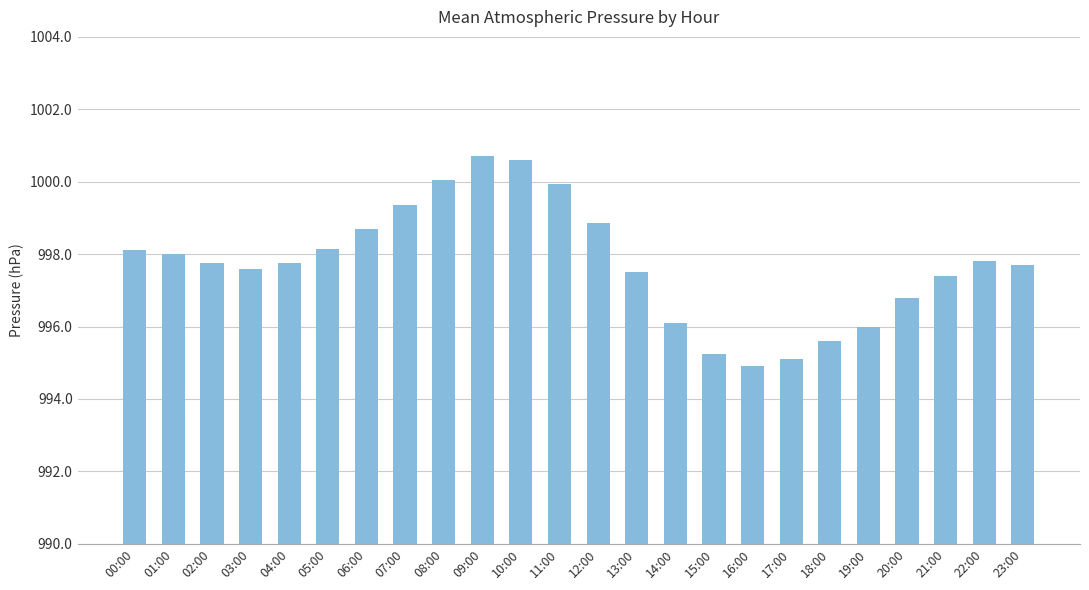

What position from the left is 02:00?

3